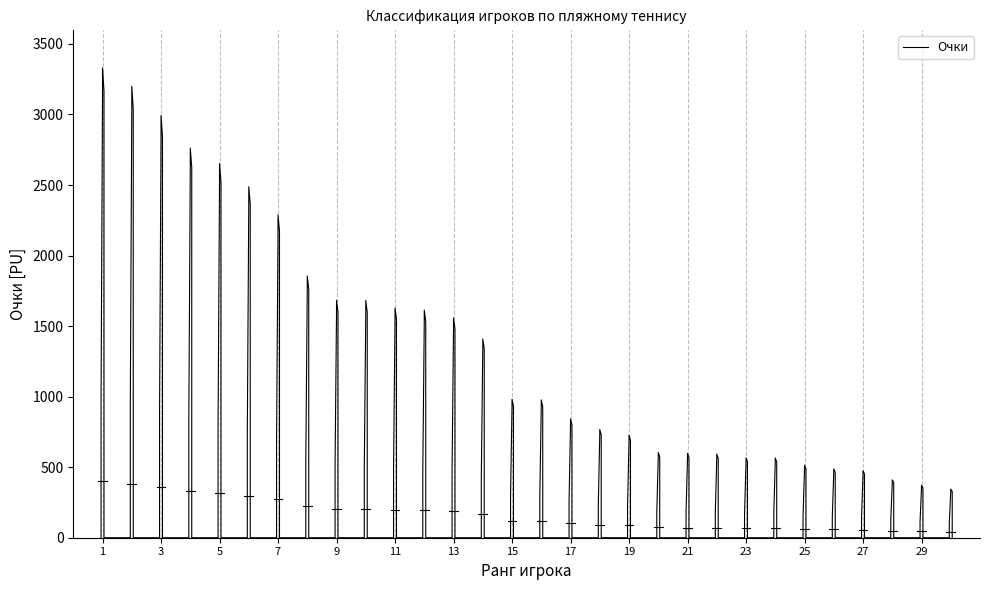

Reading right to left, list all the values displayed in this chart.

345	371	410	475	488	514	565	566	593	598	604	727	767	842	977	981	1409	1558	1613	1628	1682	1683	1855	2288	2488	2652	2762	2993	3200	3330